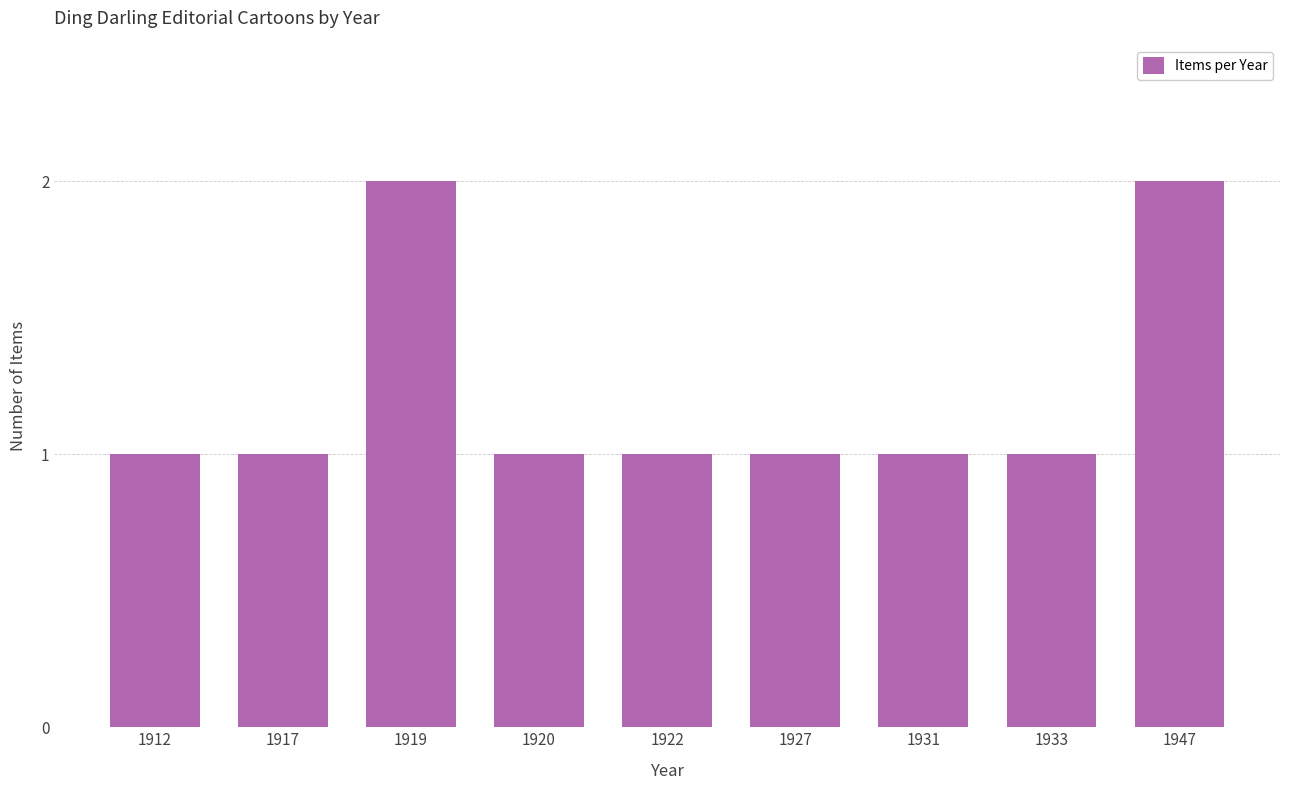

How many bars are there in total?

9